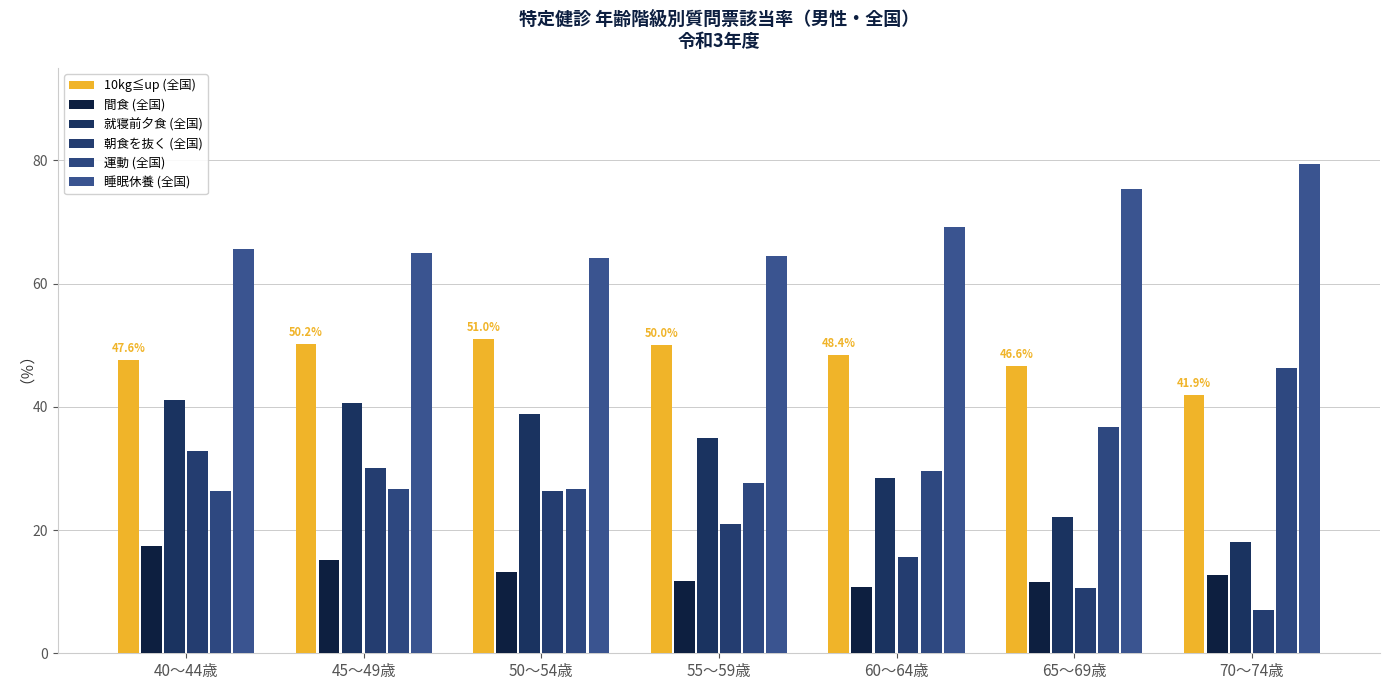

Count the number of data series in this chart.

6